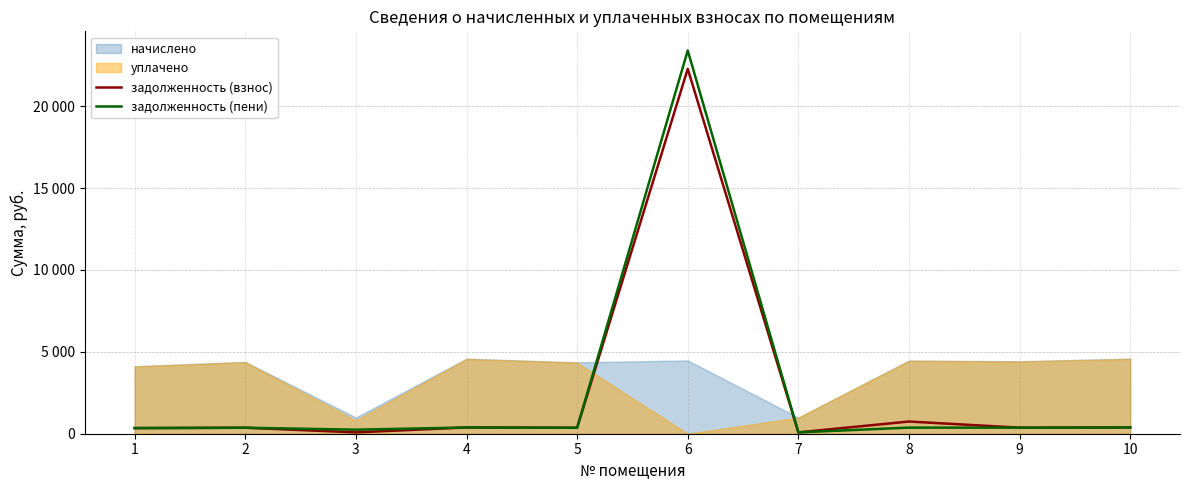

At which category does задолженность (взнос) reach its first local valley?

3